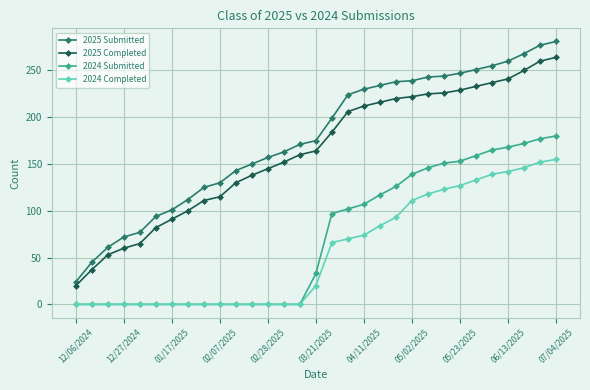

What is the maximum value shown in the chart?

281